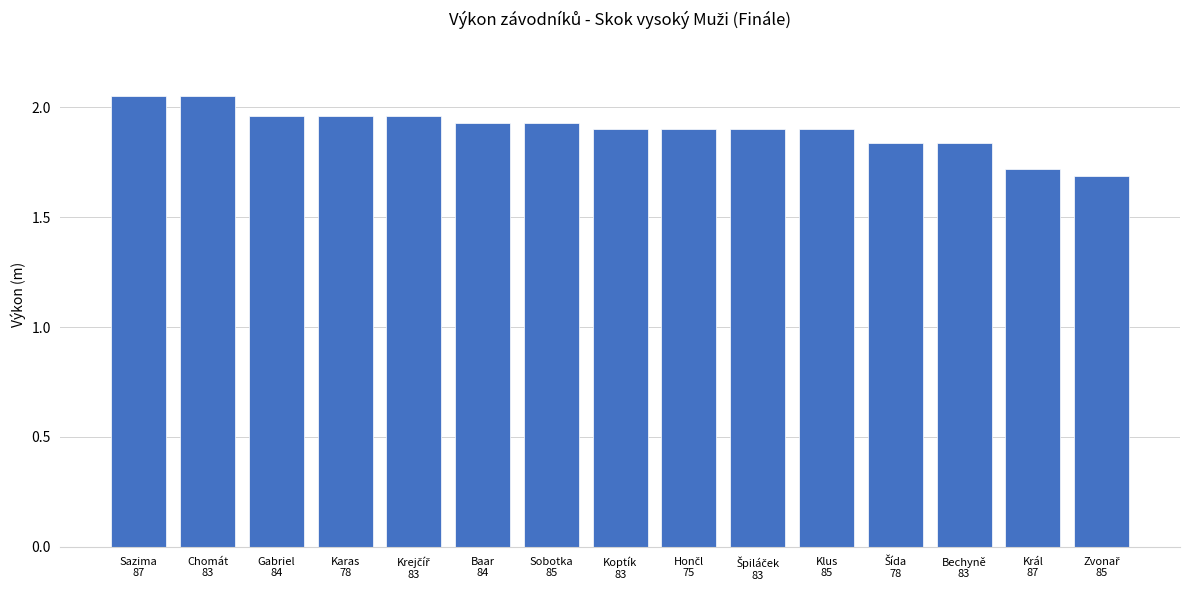

Count the values in the range 1 to 2.

13